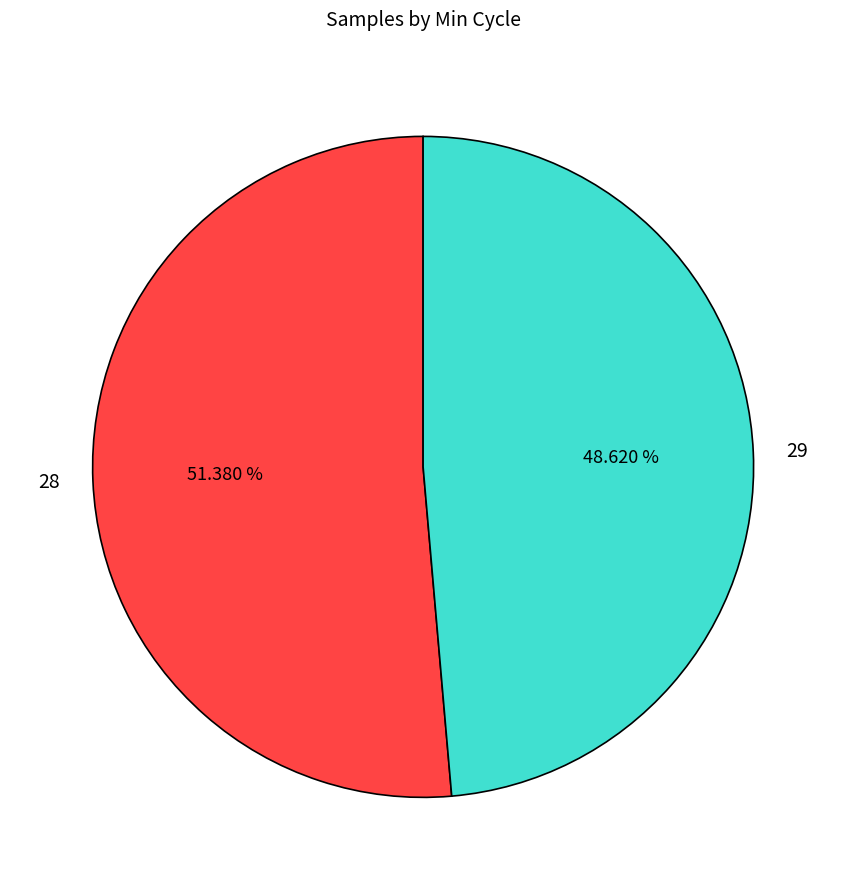

How much of the chart is everything except 28?

48.6%